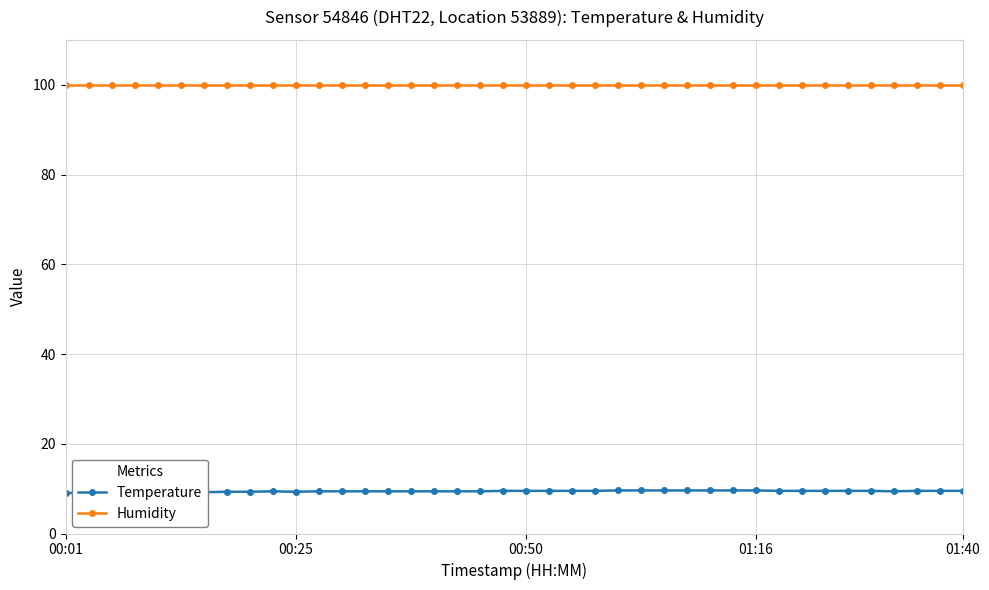

True or false: Temperature and Humidity intersect in this chart.

False